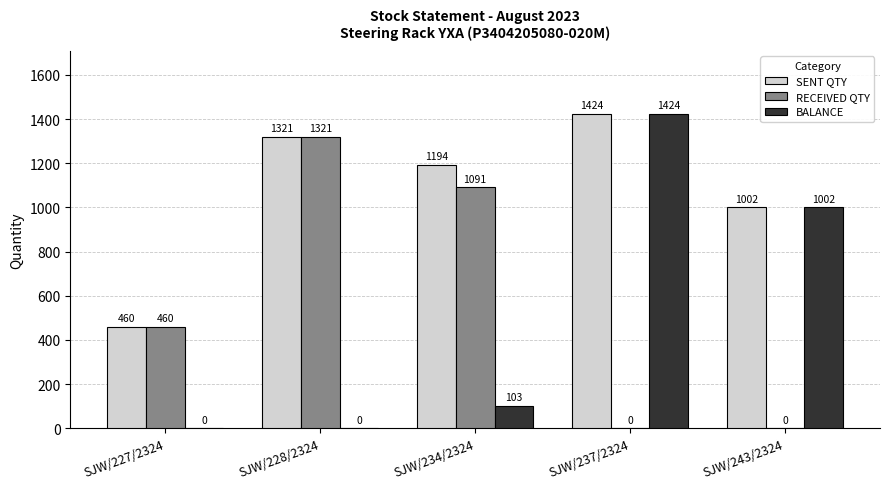

The value of BALANCE at SJW/243/2324 is 1002. True or false?

True